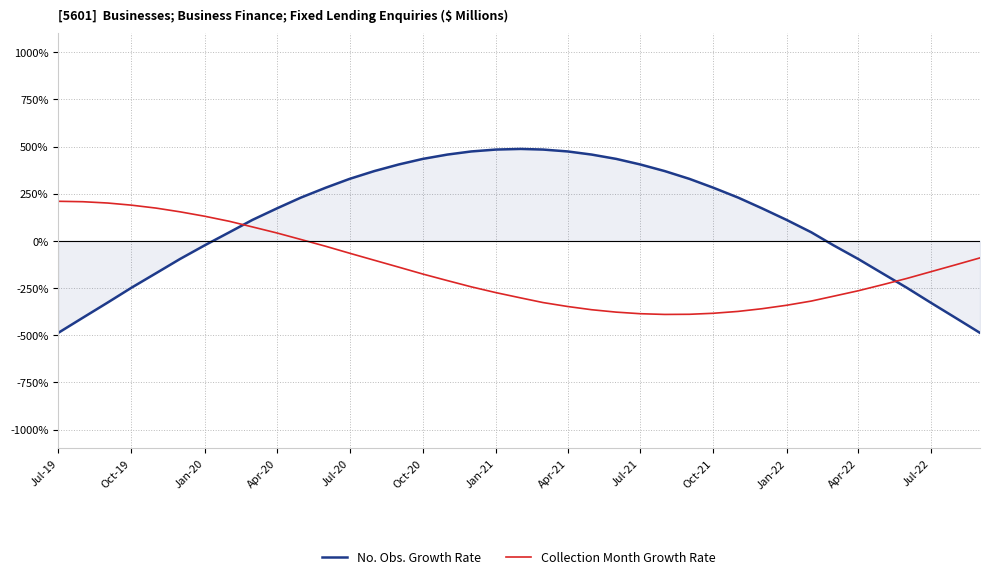

Which series ends up on top after the final intersection of No. Obs. Growth Rate and Collection Month Growth Rate?

Collection Month Growth Rate